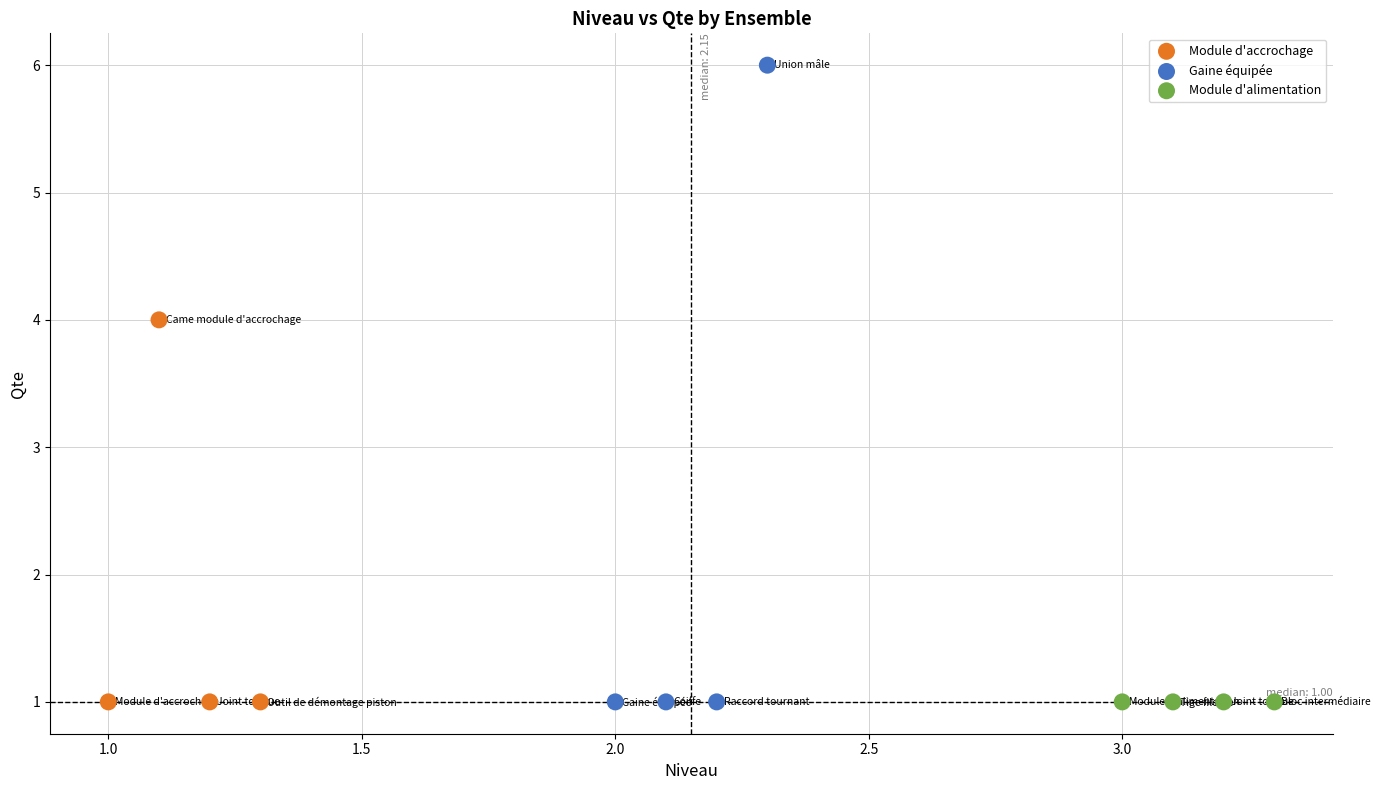

Which series contains the highest Y value?

Gaine équipée